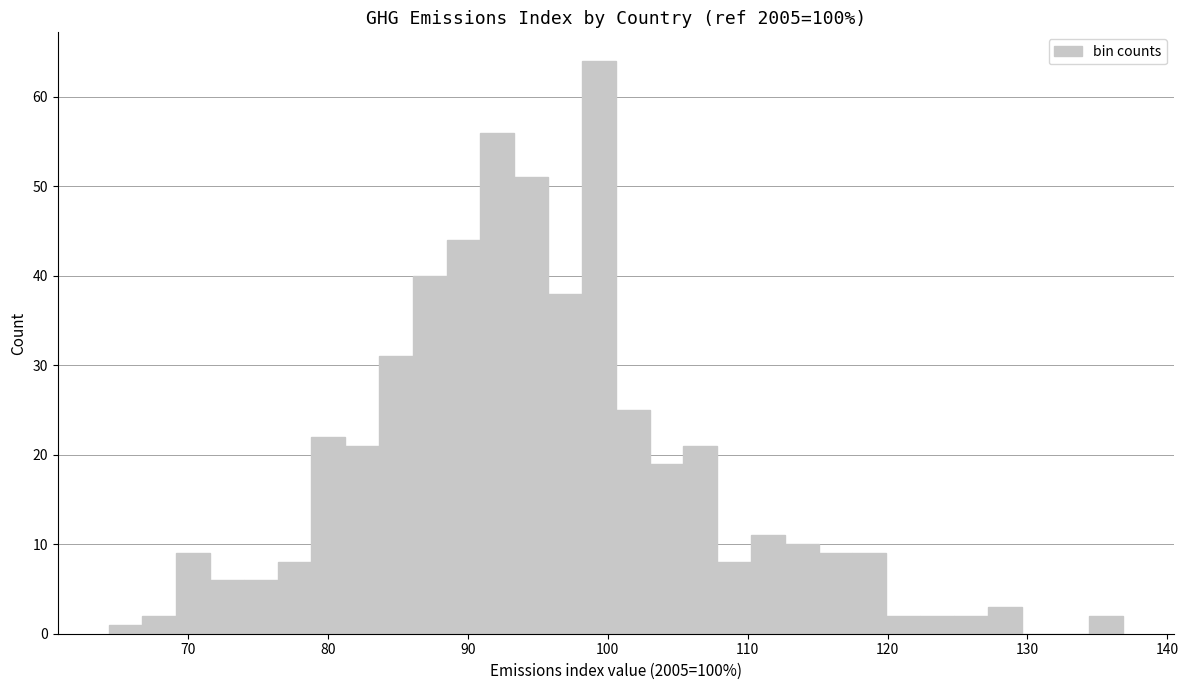

Around what value on the x-axis is the tallest bar? Give the approximate position of its centre, as read against the axis.

99